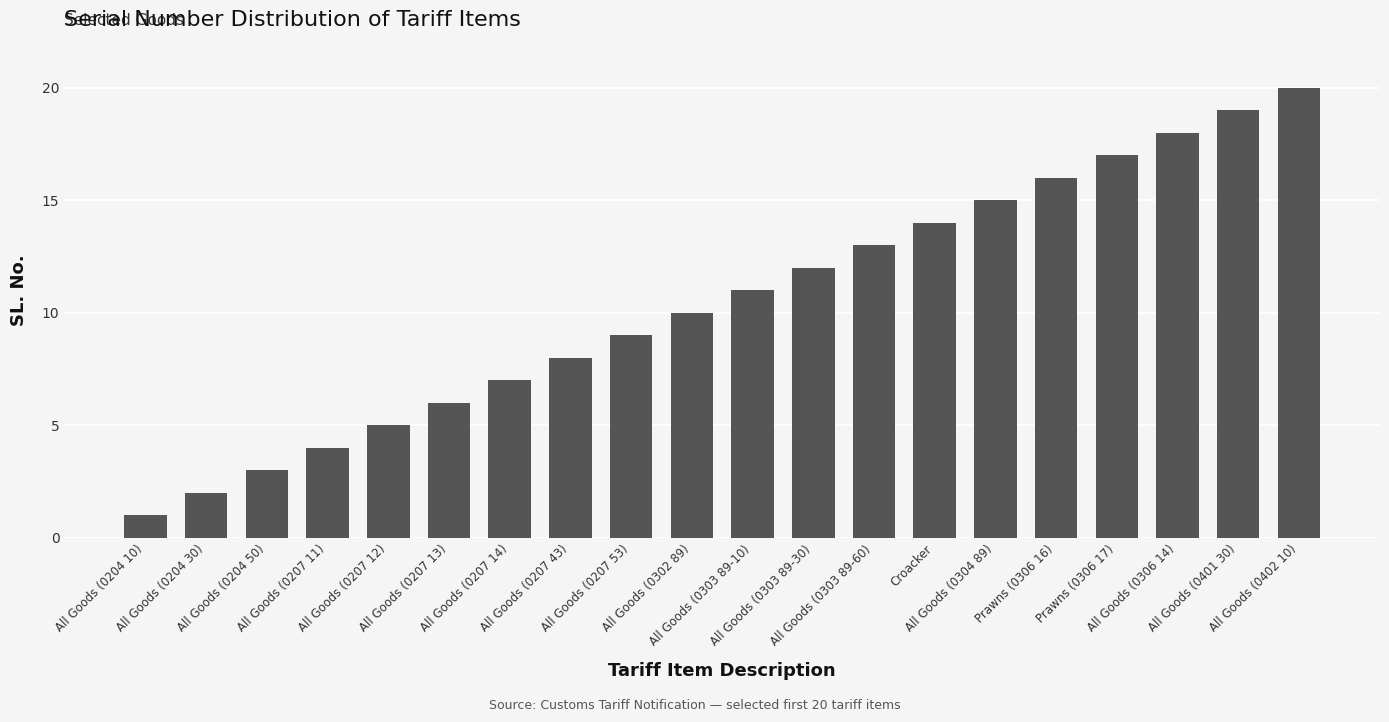

Reading right to left, extract all data points from this chart.

All Goods (0402 10)=20	All Goods (0401 30)=19	All Goods (0306 14)=18	Prawns (0306 17)=17	Prawns (0306 16)=16	All Goods (0304 89)=15	Croacker=14	All Goods (0303 89-60)=13	All Goods (0303 89-30)=12	All Goods (0303 89-10)=11	All Goods (0302 89)=10	All Goods (0207 53)=9	All Goods (0207 43)=8	All Goods (0207 14)=7	All Goods (0207 13)=6	All Goods (0207 12)=5	All Goods (0207 11)=4	All Goods (0204 50)=3	All Goods (0204 30)=2	All Goods (0204 10)=1